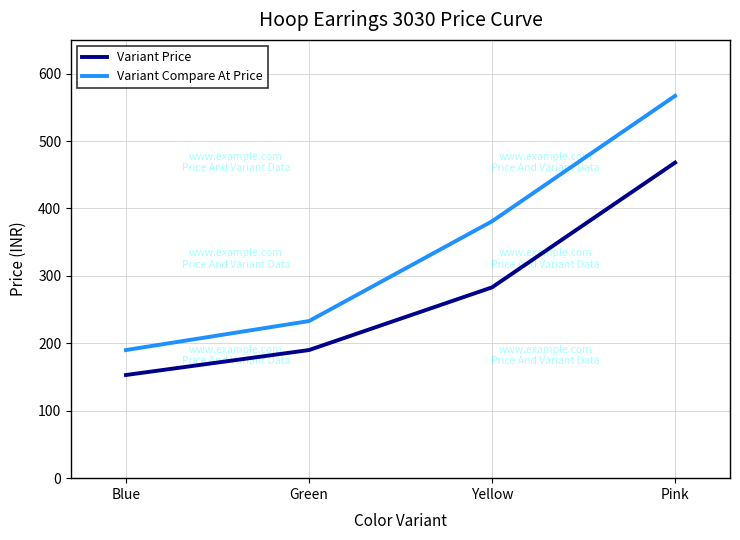

Count the Variant Compare At Price values in the range 233 to 567.

3